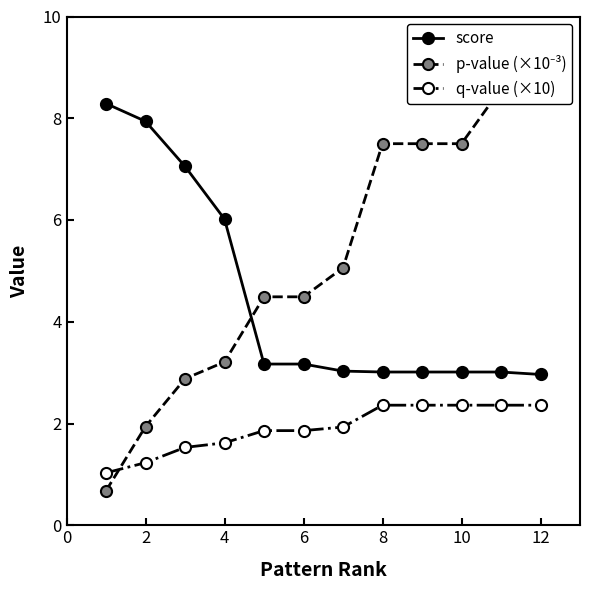

Is the value of score at 8 greater than the value of q-value (×10) at 10?

Yes